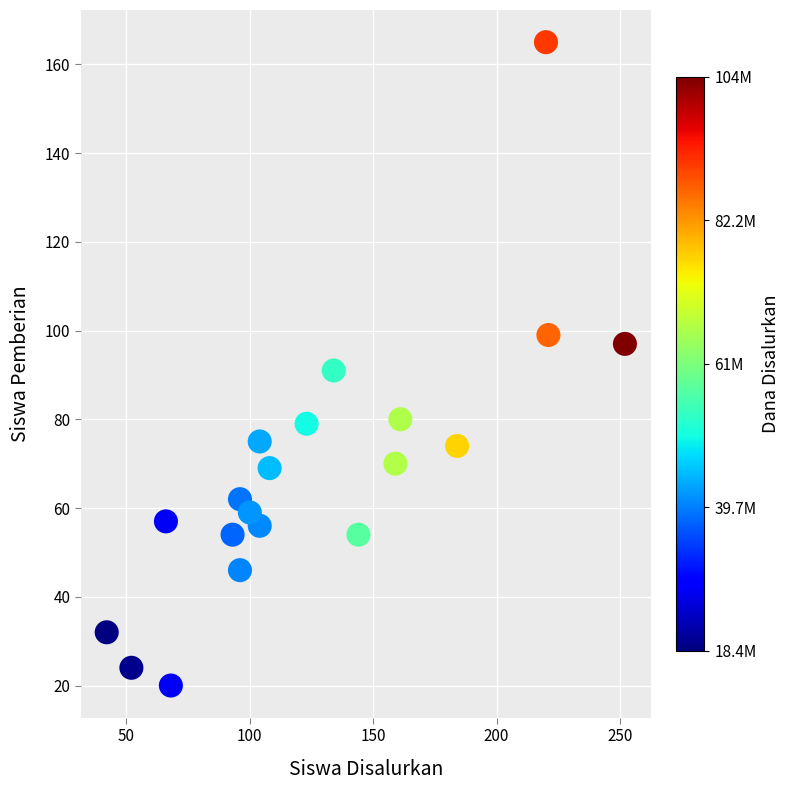

What is the range of Y values (max minus min)?

145